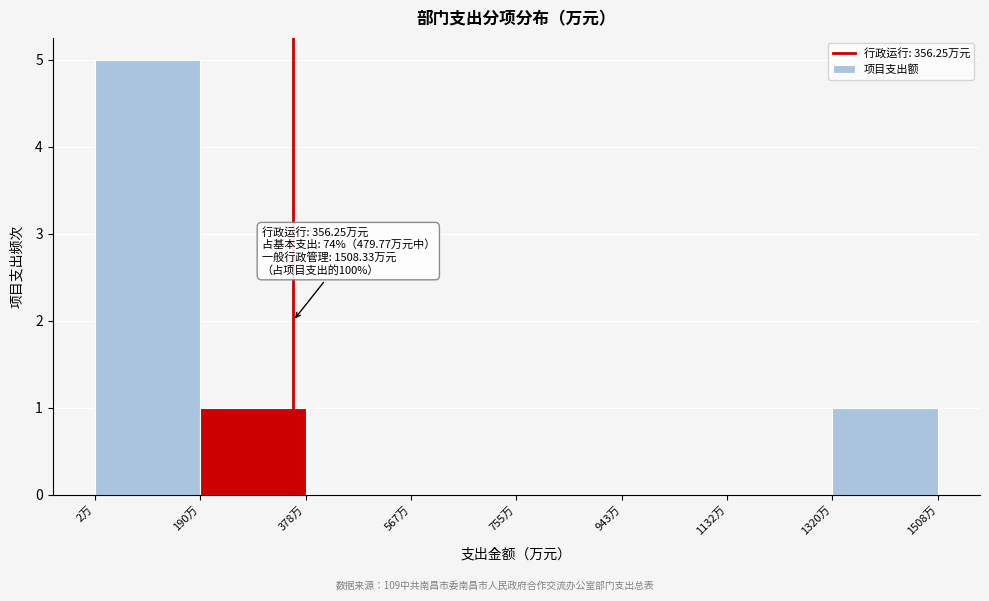

Which range on the x-axis has the tallest bar?

0 to 200